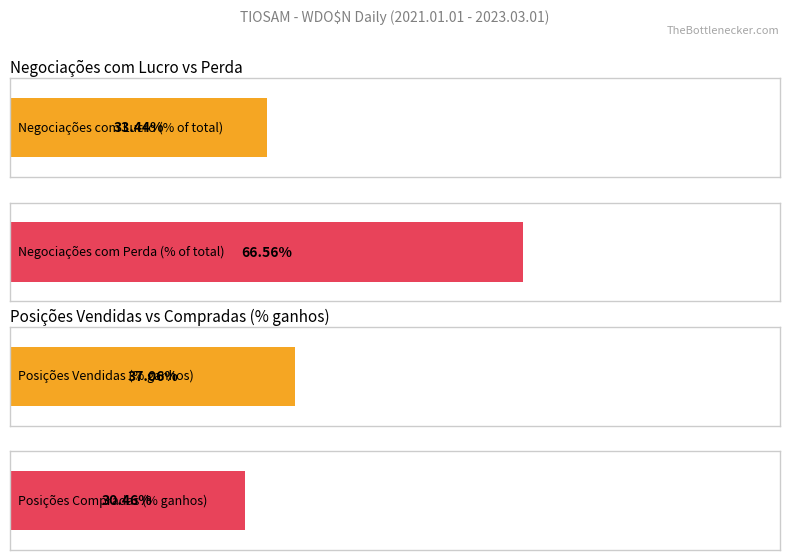

What is the lowest value of the Maximum utilization series?

30.5